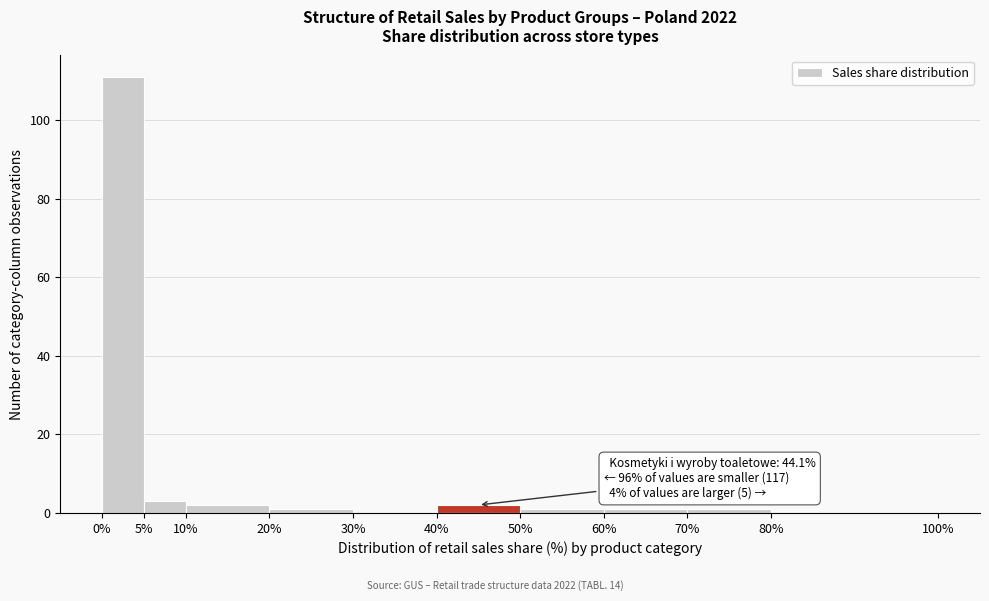

Over which range of the x-axis is the bar tallest?

0% to 5%